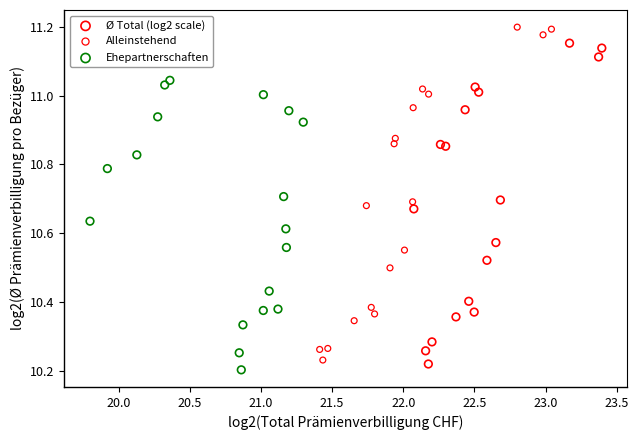

Which series has the widest spread of Y values?

Alleinstehend